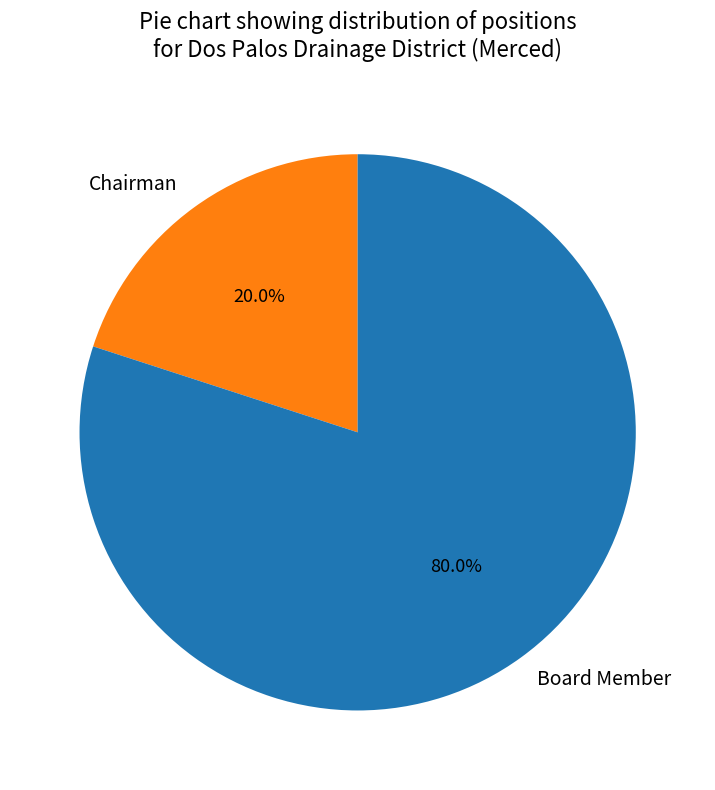

Which category has the biggest portion of the pie?

Board Member